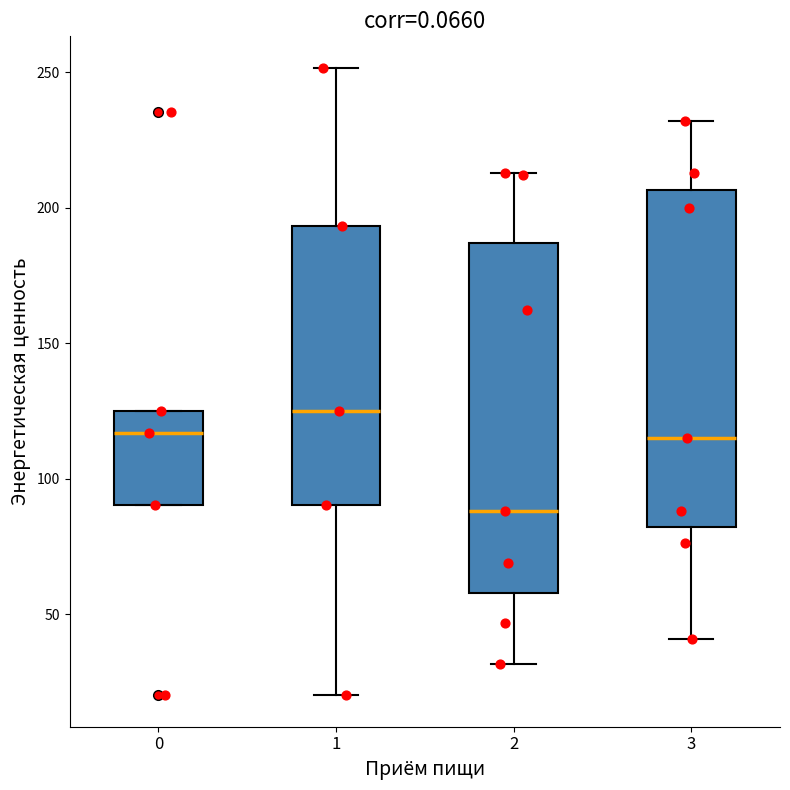

Which box's median line is the highest?

1